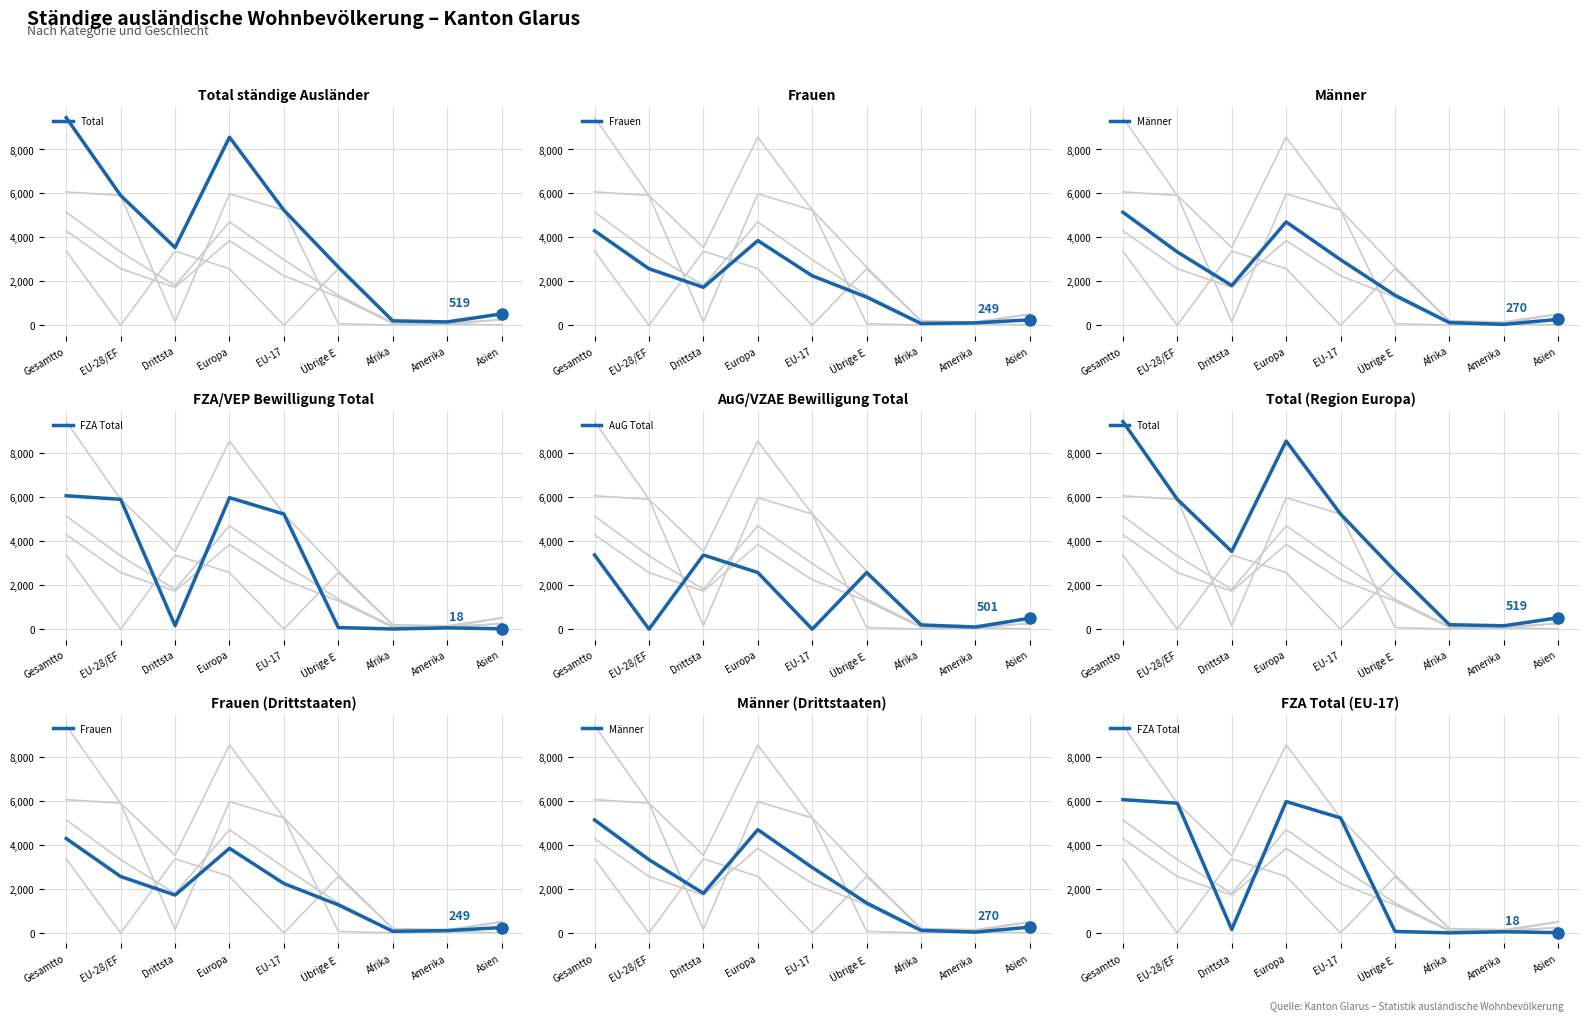

How many values in the Männer series are below 1809?

4